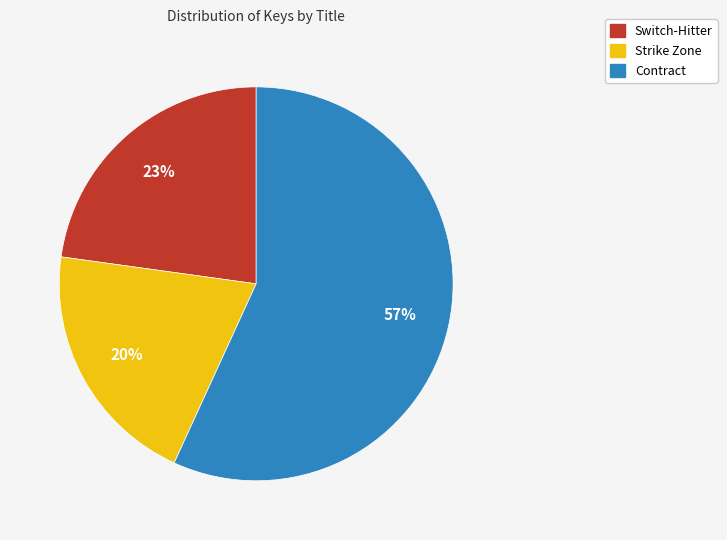

Combined, do Contract and Strike Zone account for over 50%?

Yes